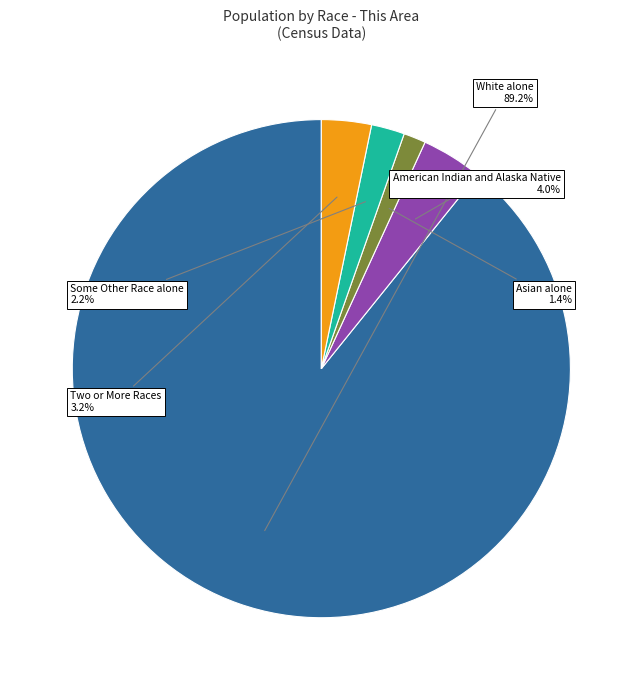

Rank the categories by value from lowest to highest.

Asian alone, Some Other Race alone, Two or More Races, American Indian and Alaska Native, White alone